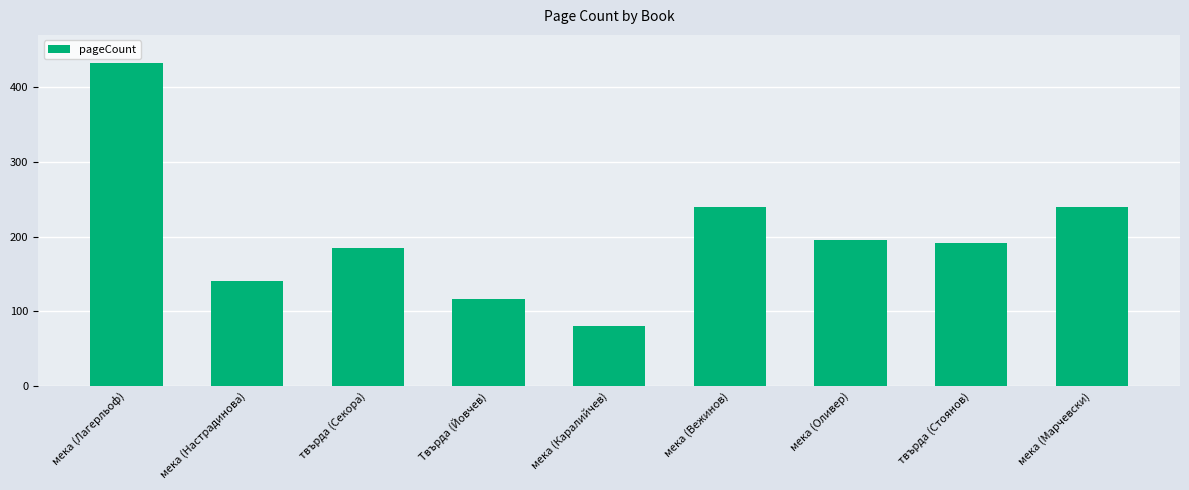

The value at мека (Настрадинова) is 140. True or false?

True